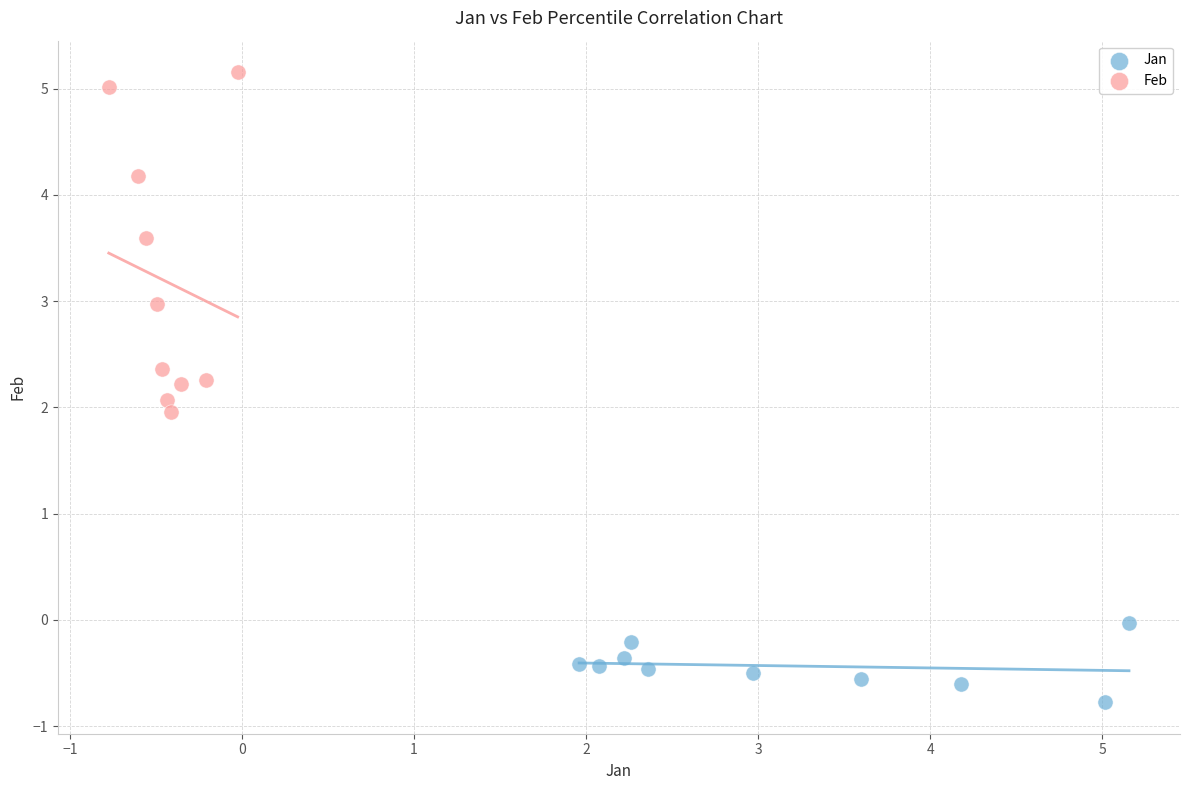

Which series reaches the maximum Y coordinate?

Feb